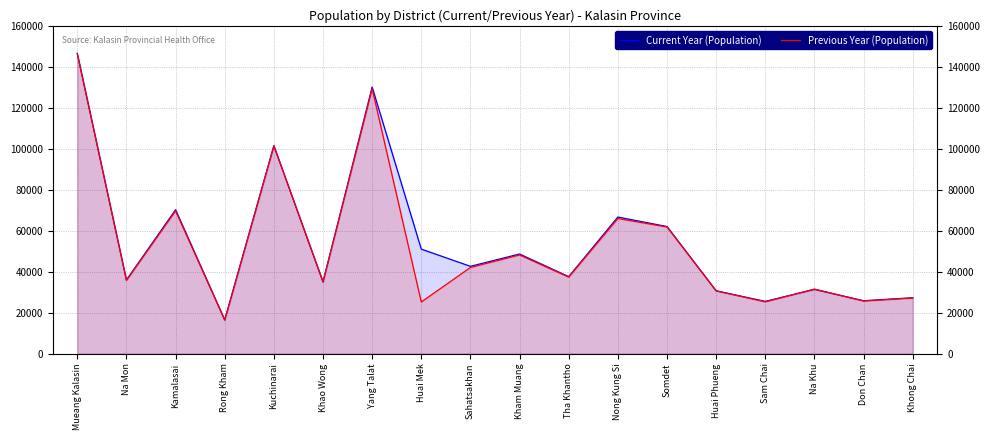

What is the approximate value of Previous Year (Population) at Huai Mek, to the nearest 100?

25200